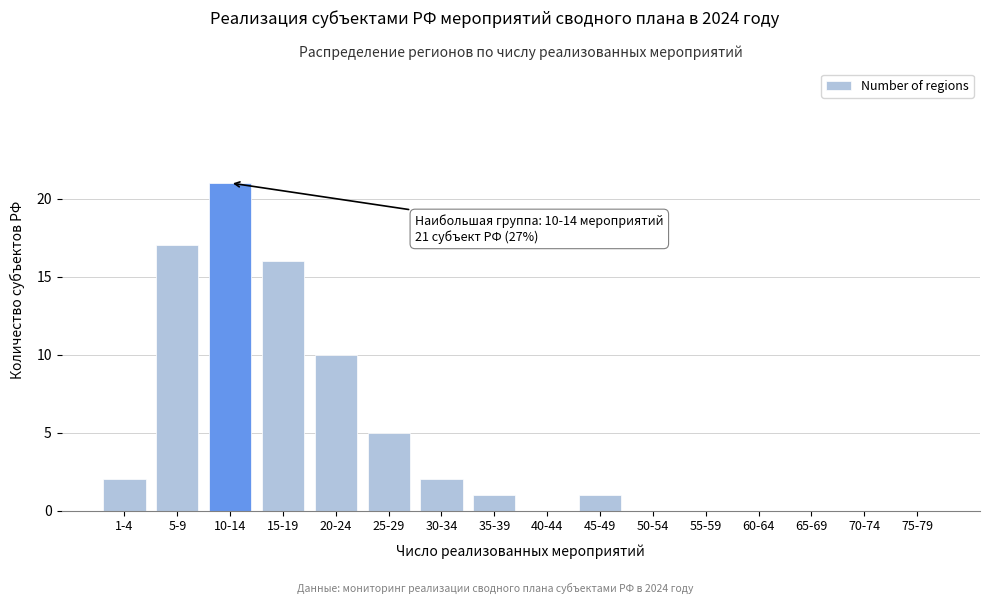

Reading left to right, extract all data points from this chart.

1-4=2	5-9=17	10-14=21	15-19=16	20-24=10	25-29=5	30-34=2	35-39=1	40-44=0	45-49=1	50-54=0	55-59=0	60-64=0	65-69=0	70-74=0	75-79=0